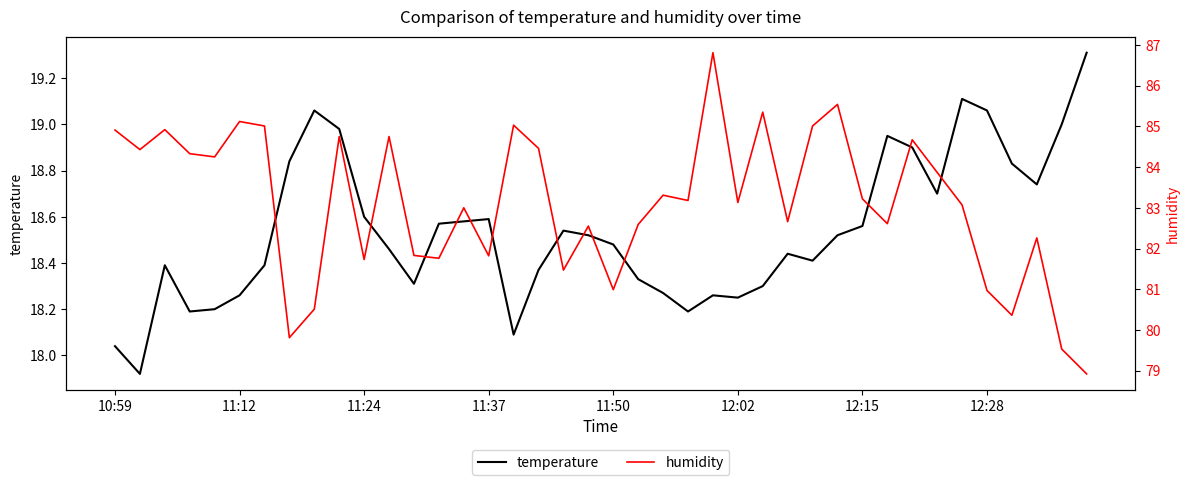

True or false: temperature and humidity intersect in this chart.

False